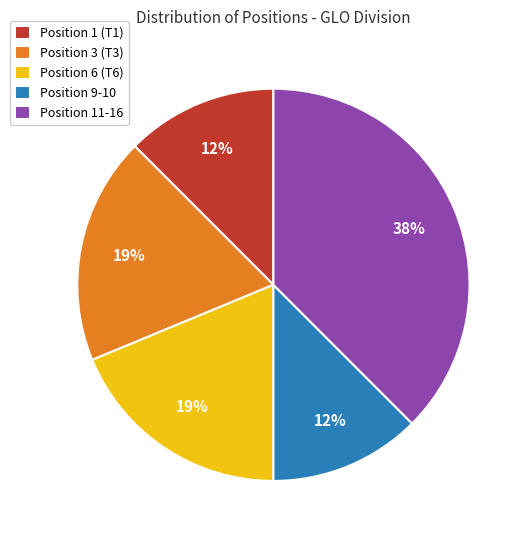

Approximately how many times larger is the value at Position 11-16 compared to Position 6 (T6)?

2.0